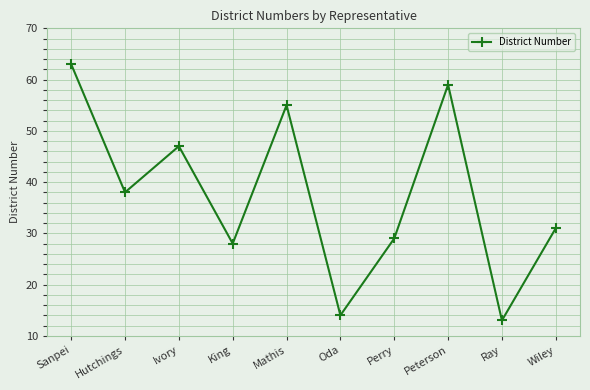

Reading left to right, what are all the values shown in this chart?

Sanpei=63	Hutchings=38	Ivory=47	King=28	Mathis=55	Oda=14	Perry=29	Peterson=59	Ray=13	Wiley=31